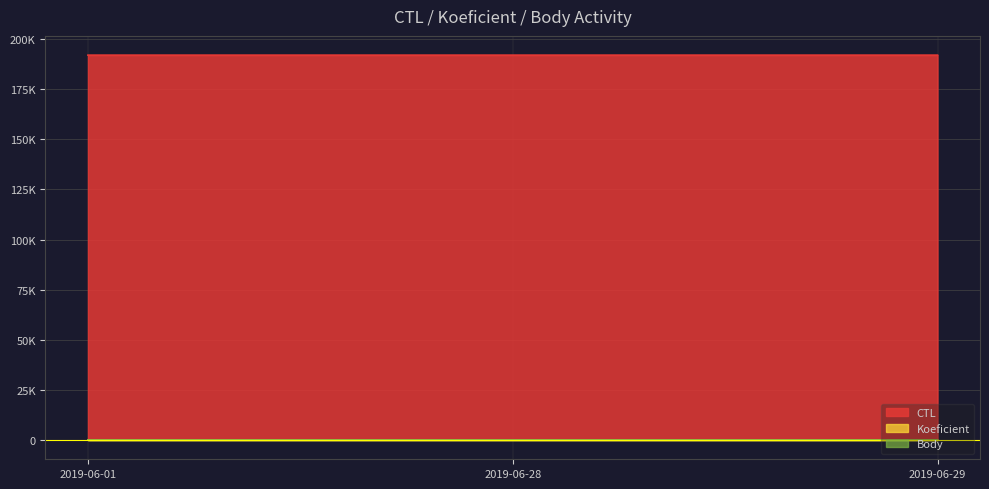

At how many categories does at least one series exceed 169136?

3